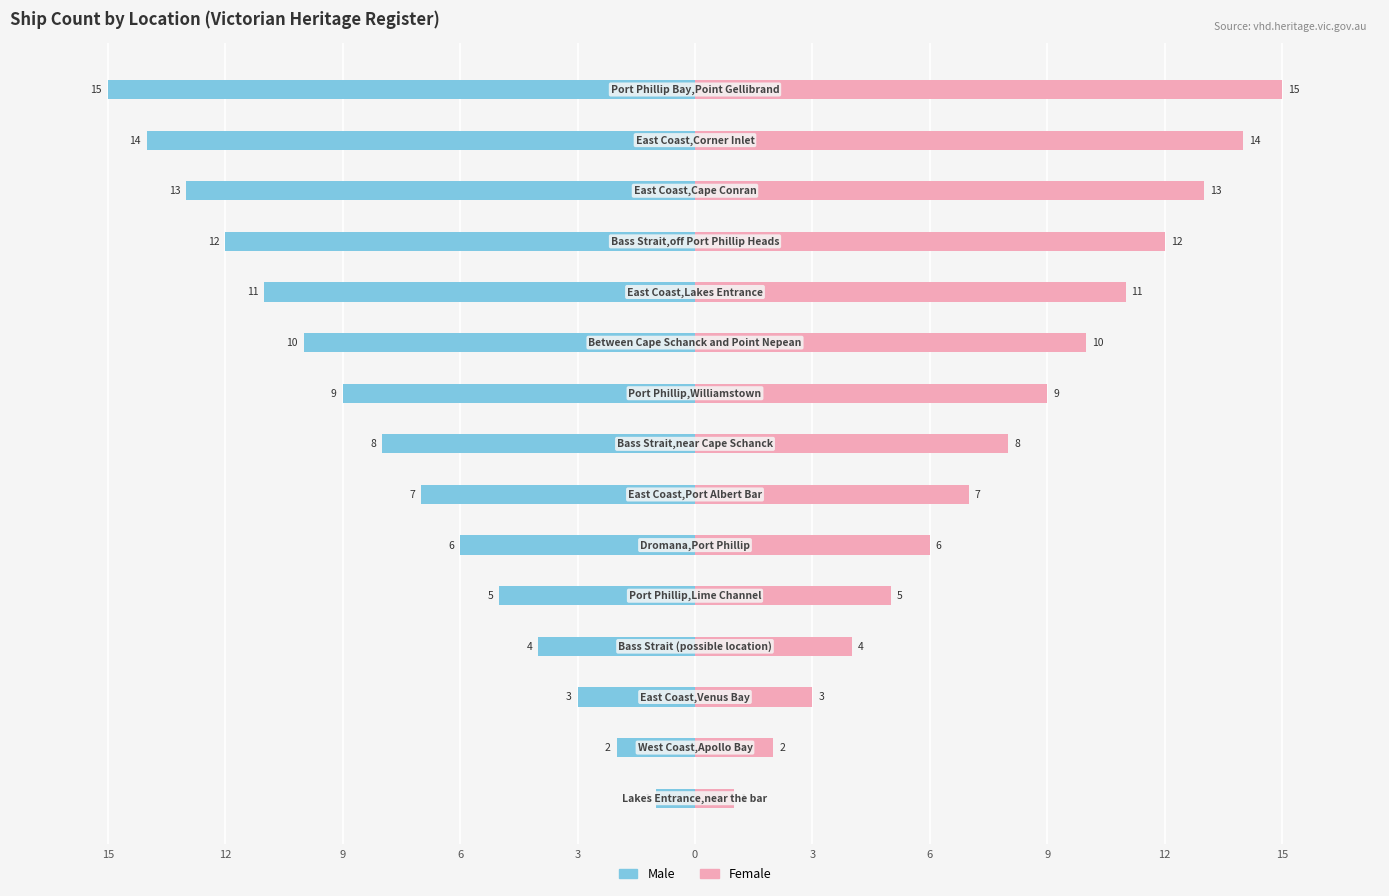

Is it true that Male equals -7 at 11?

False